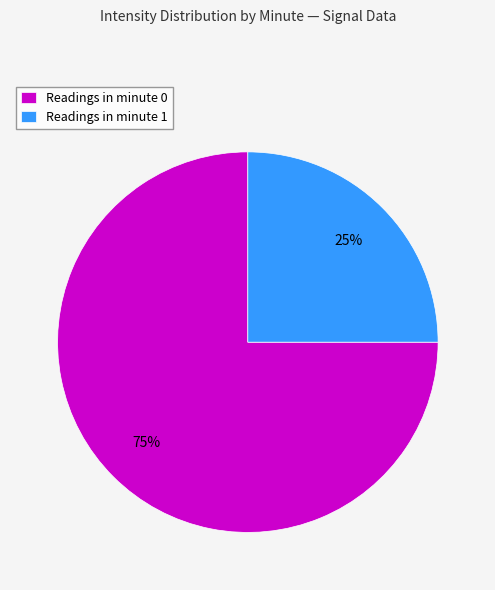

Is it true that Readings in minute 0 is 90% of the pie?

False